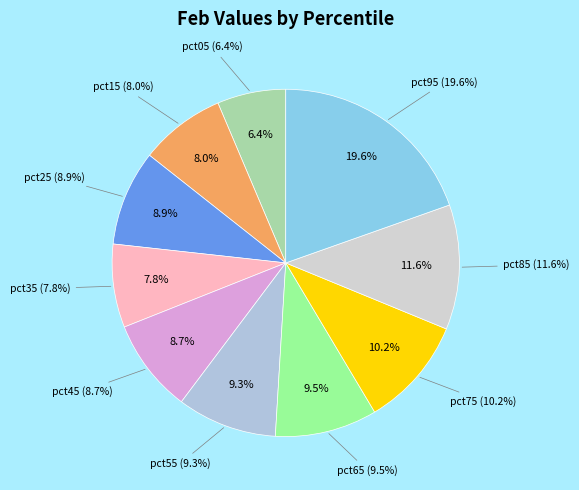

To the nearest percent, what portion does pct05 represent?

6%